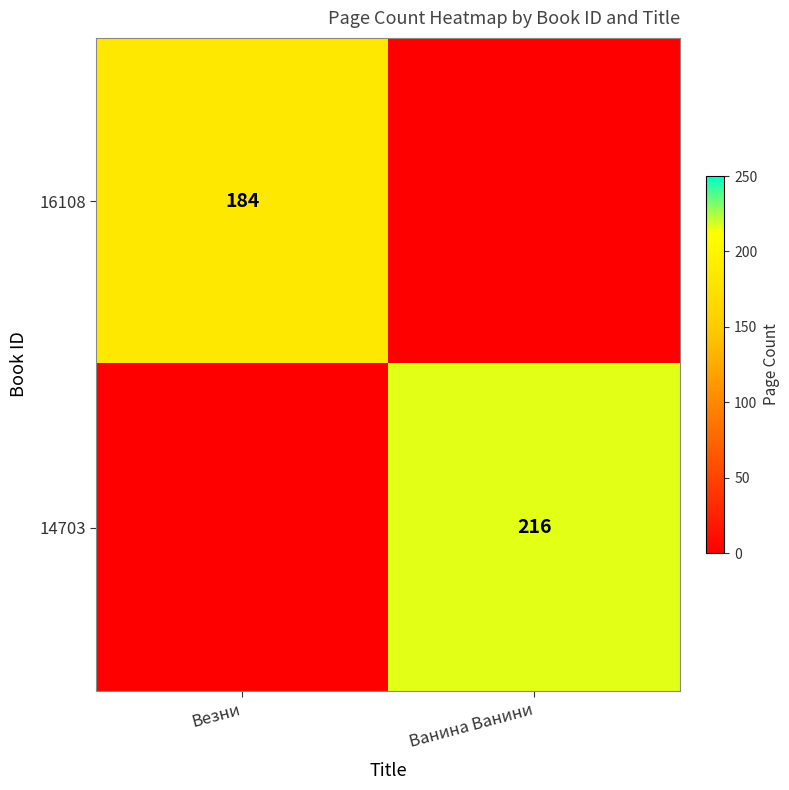

Is it true that 14703 equals 216 at Ванина Ванини?

True